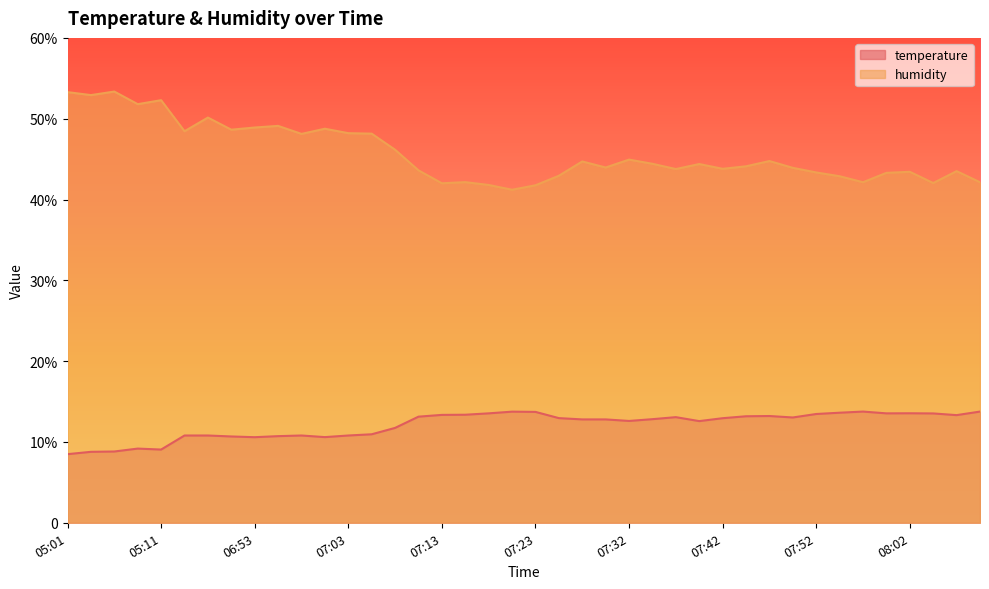

Which category has the highest value across all series?

05:06